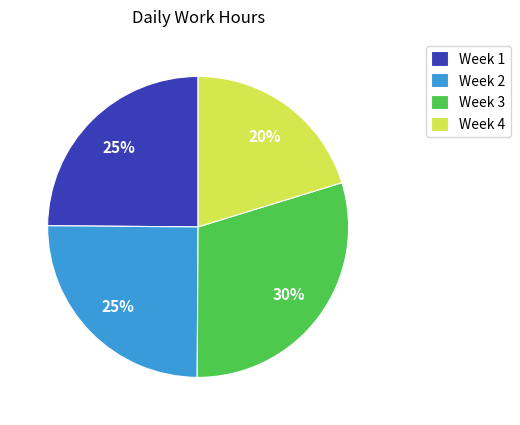

What percentage is the Week 1 slice, to the nearest percent?

25%